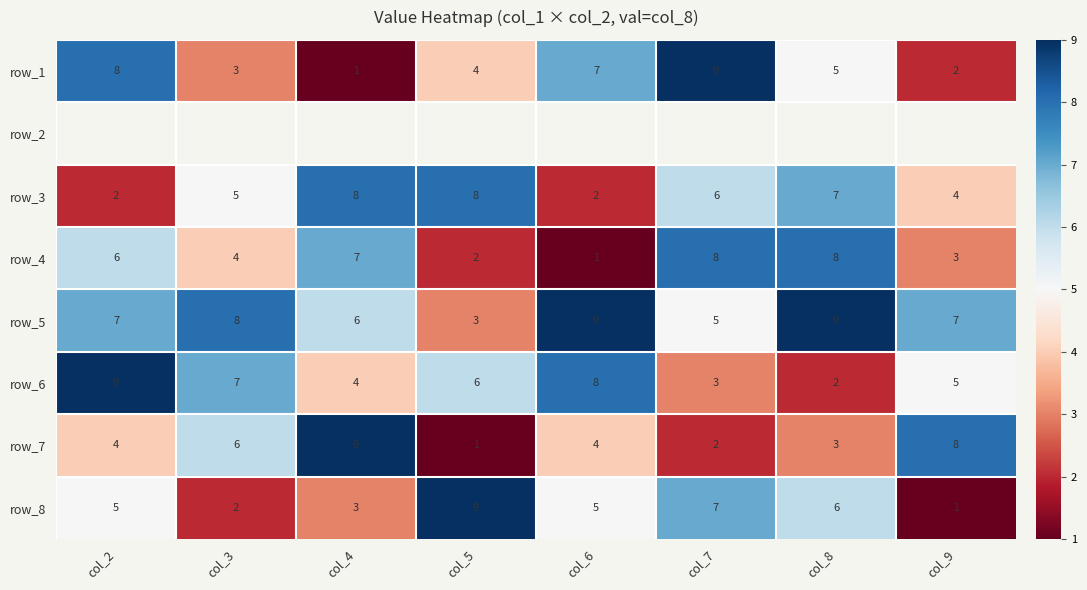

True or false: row_5 has a value of 4 at col_9.

False